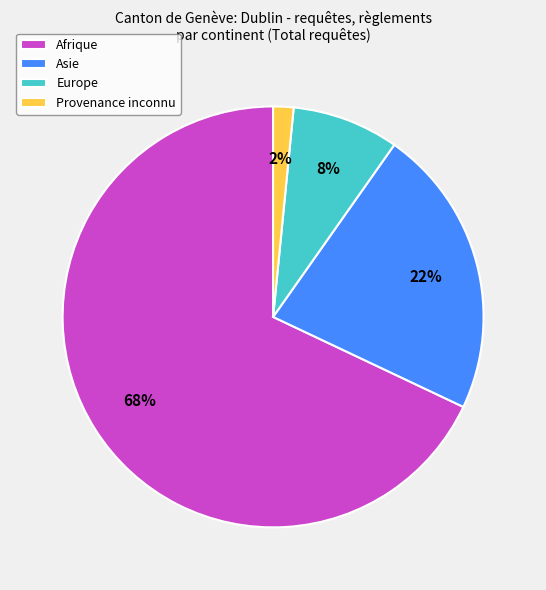

True or false: Afrique accounts for 58% of the total.

False